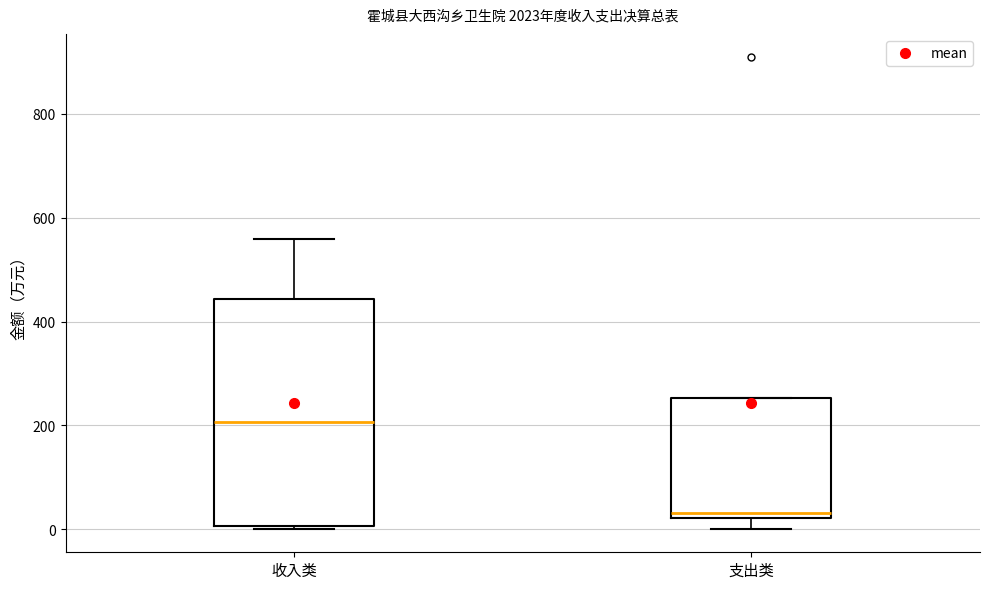

Which box is the tallest, from its lower edge to its upper edge?

收入类